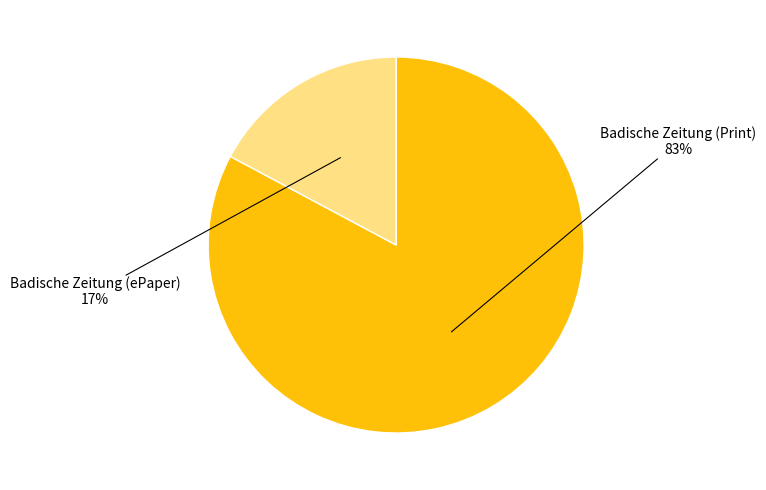

Do Badische Zeitung (ePaper) and Badische Zeitung (Print) together represent more than half of the pie?

Yes